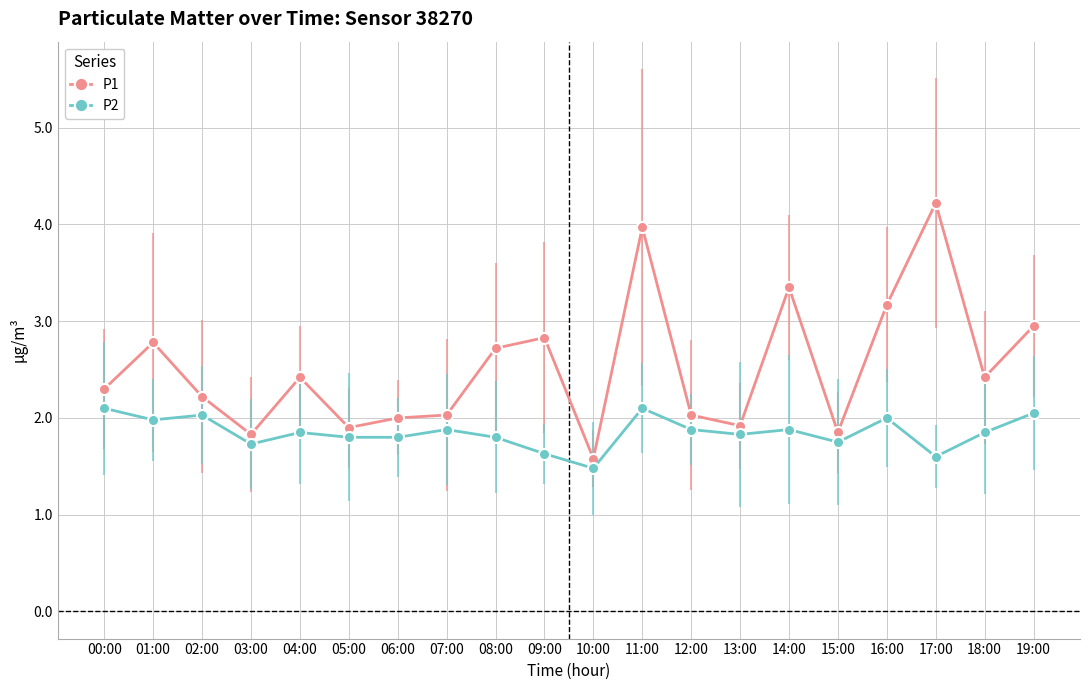

At which category does P2 reach its first local valley?

01:00